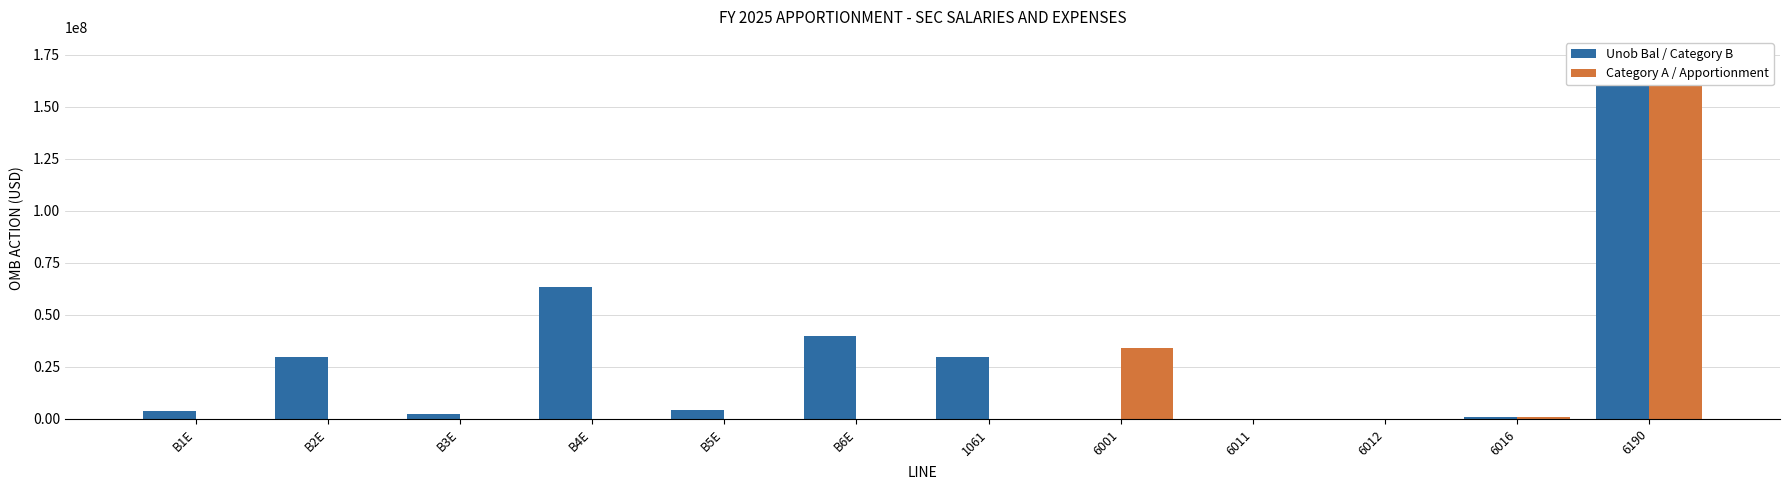

True or false: Category A / Apportionment has a value of 0 at B2E.

True